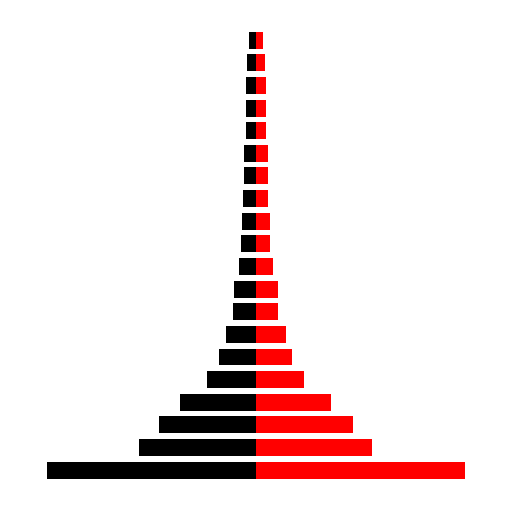

Which series has the largest range (max minus min)?

npp_left